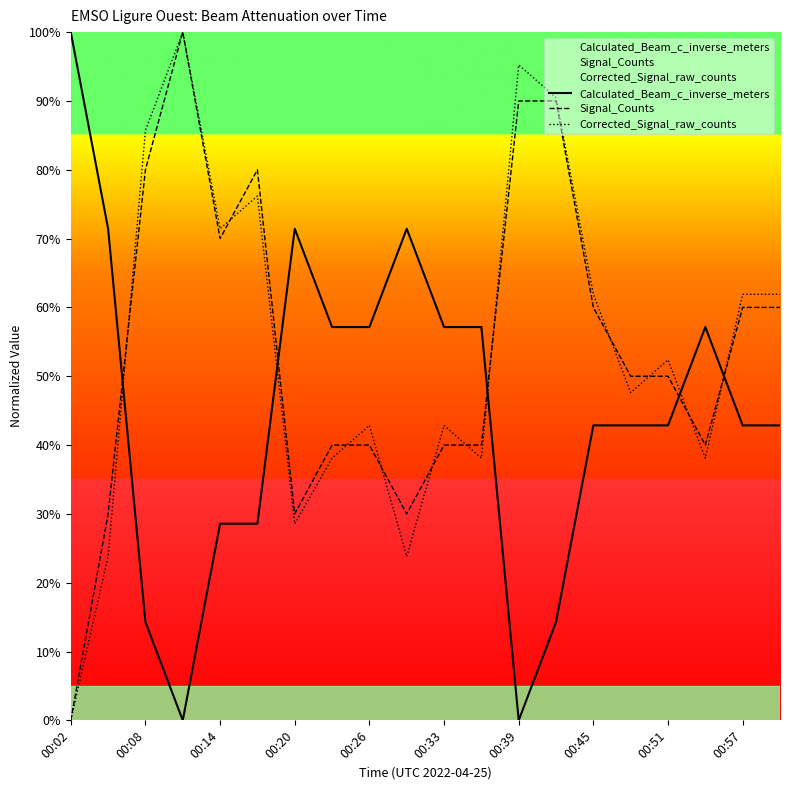

Does the chart display data point markers on the line(s)?

No